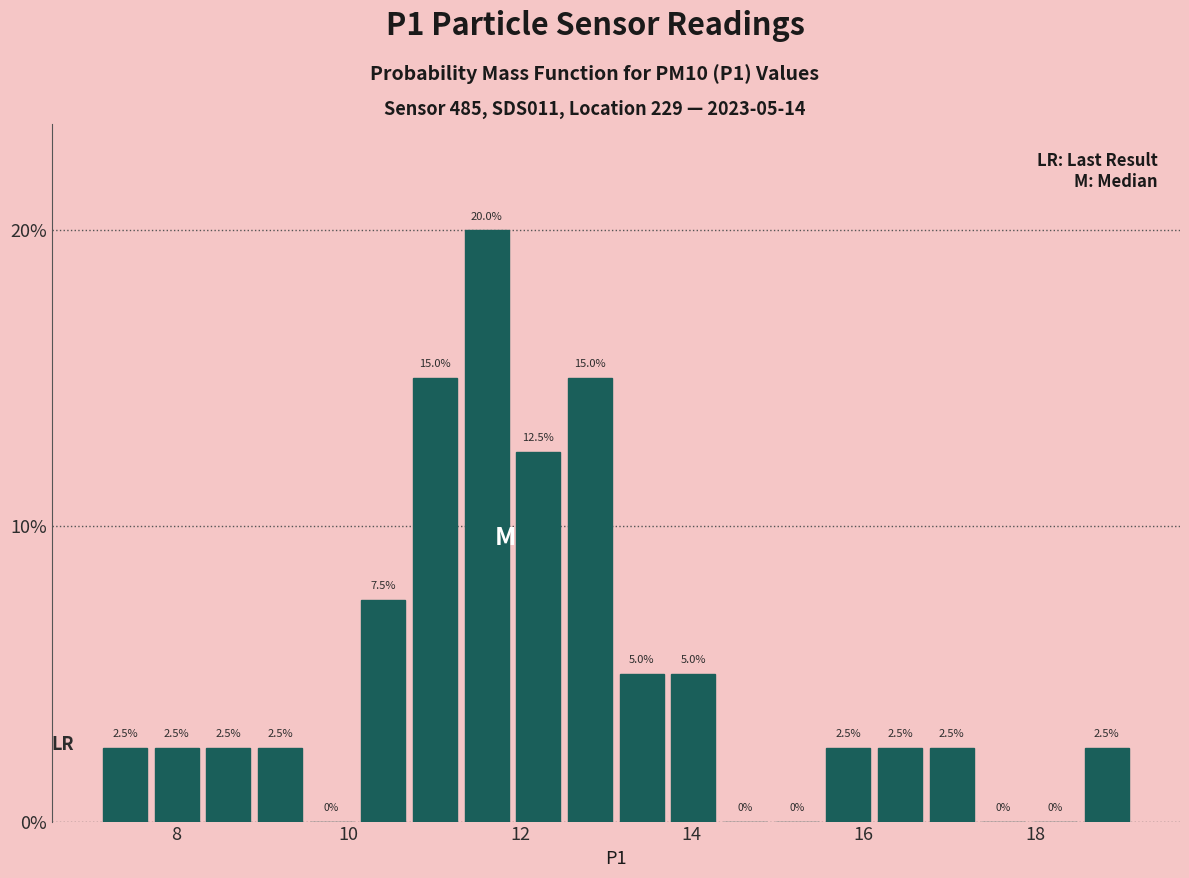

Around what value on the x-axis is the tallest bar? Give the approximate position of its centre, as read against the axis.

11.6